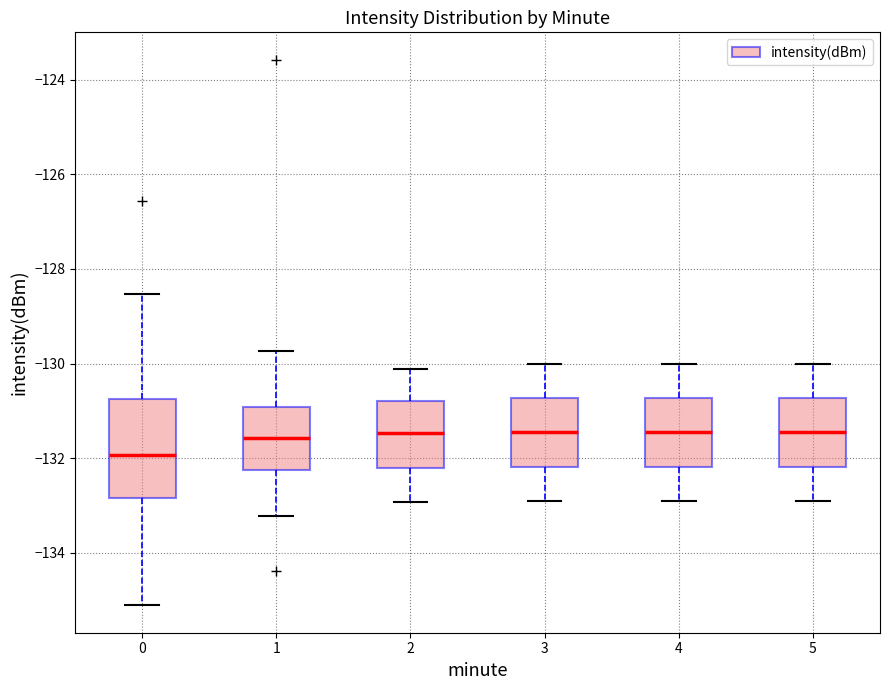

Reading left to right, transcribe this box plot: for each box, give where its median line is, the range the box spans, and where its two whiskers end, as read against the y-axis. The values are not printed on the chart, so give them approximately, as read against the axis.

0: median -132.0, box -132.8 to -130.8, whiskers -135.2 to -128.6
1: median -131.6, box -132.2 to -131.0, whiskers -133.2 to -129.8
2: median -131.4, box -132.2 to -130.8, whiskers -133.0 to -130.2
3: median -131.4, box -132.2 to -130.8, whiskers -133.0 to -130.0
4: median -131.4, box -132.2 to -130.8, whiskers -133.0 to -130.0
5: median -131.4, box -132.2 to -130.8, whiskers -133.0 to -130.0